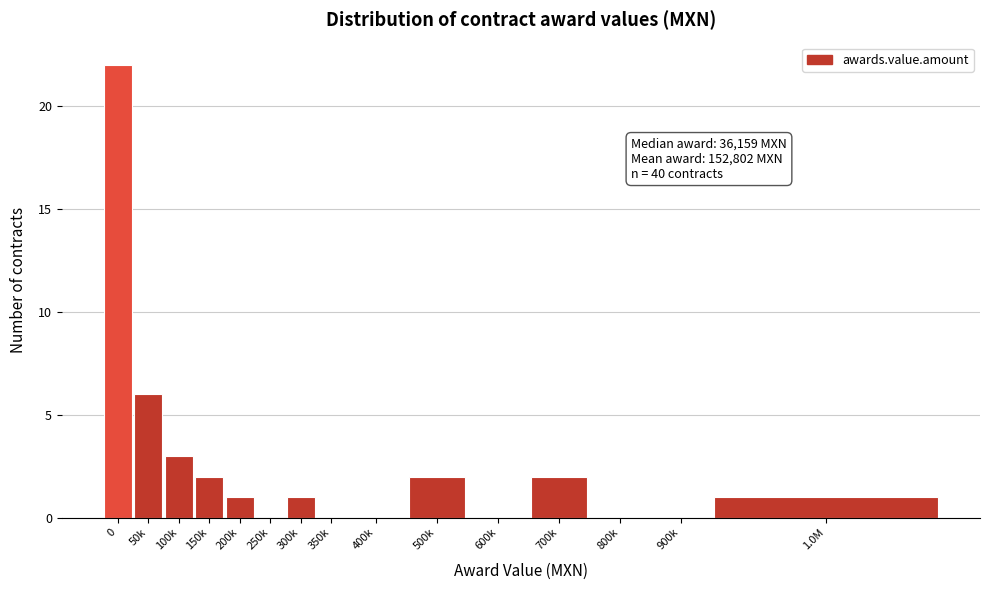

Reading left to right, extract all data points from this chart.

0=22	50k=6	100k=3	150k=2	200k=1	250k=0	300k=1	350k=0	400k=0	500k=2	600k=0	700k=2	800k=0	900k=0	1.0M=1